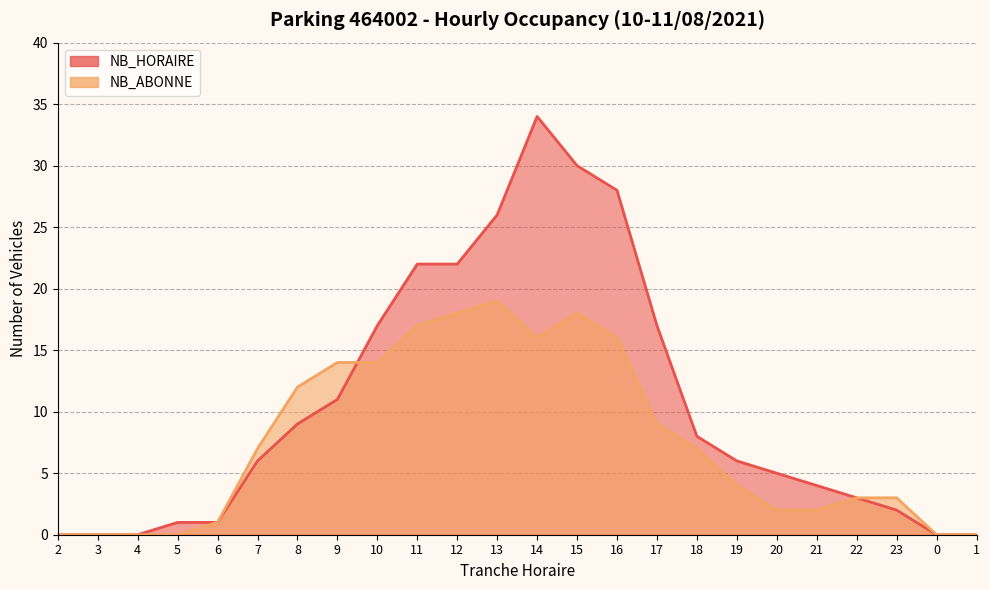

In NB_HORAIRE, how many points are higher than both neighbors (excluding endpoints)?

1